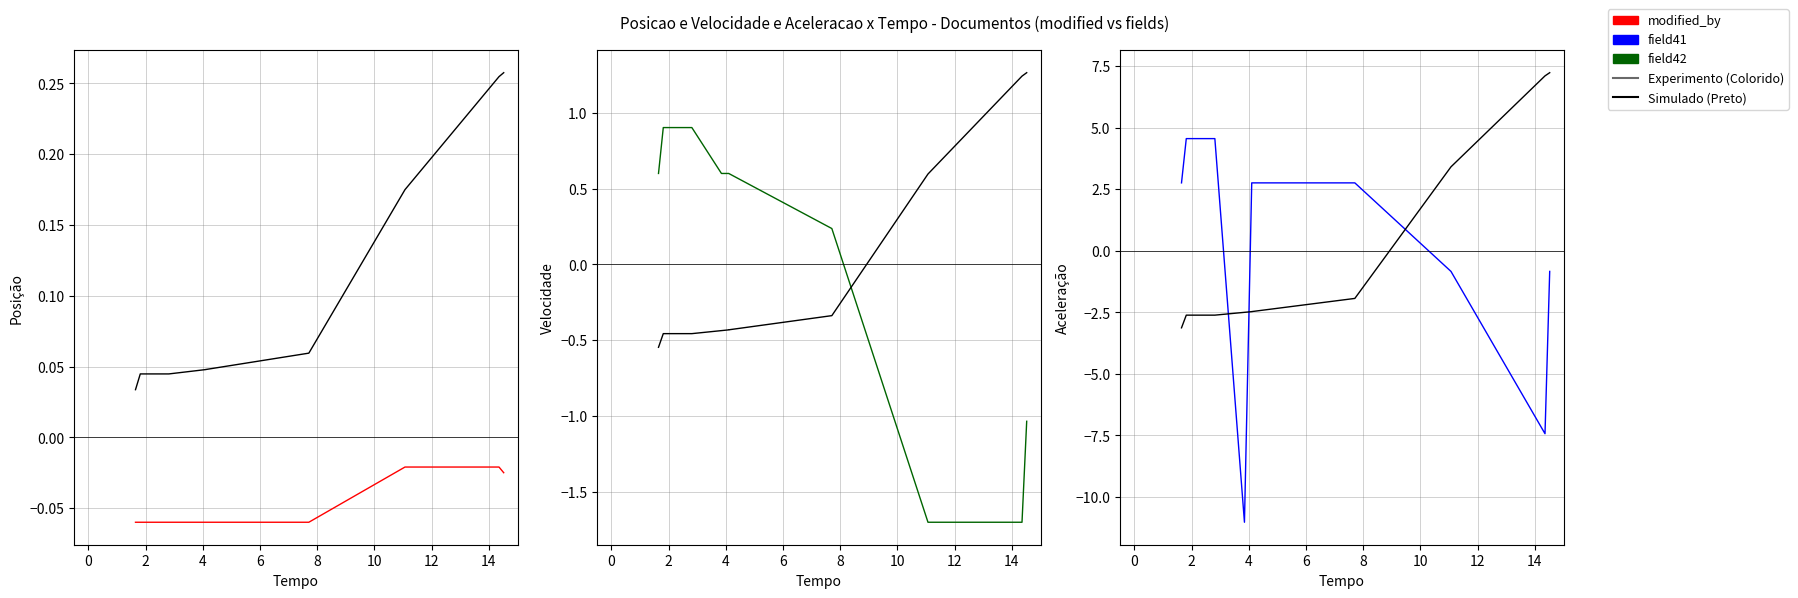

How many lines are shown in the chart?

5